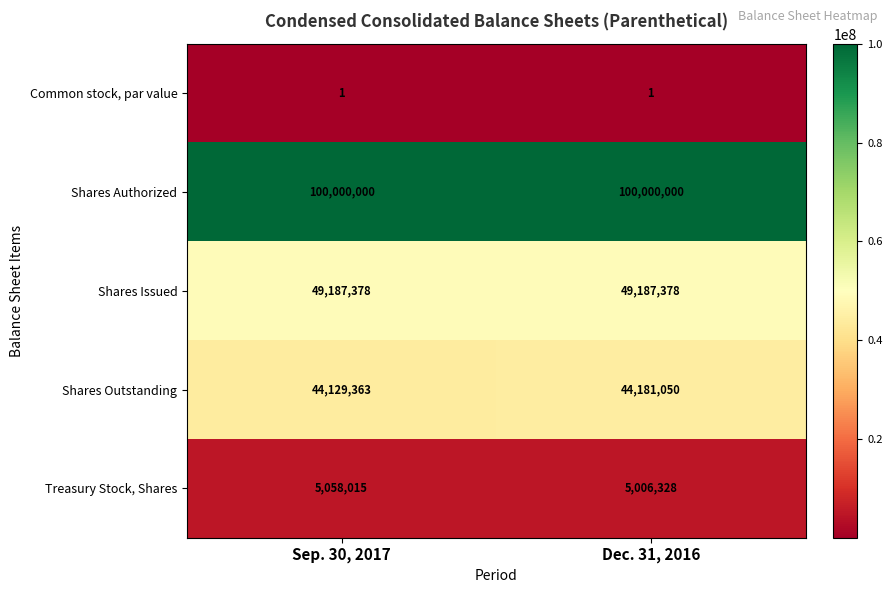

Reading right to left, list all the values displayed in this chart.

Common stock, par value: Dec. 31, 2016=1	Sep. 30, 2017=1
Shares Authorized: Dec. 31, 2016=100000000	Sep. 30, 2017=100000000
Shares Issued: Dec. 31, 2016=49187378	Sep. 30, 2017=49187378
Shares Outstanding: Dec. 31, 2016=44181050	Sep. 30, 2017=44129363
Treasury Stock, Shares: Dec. 31, 2016=5006328	Sep. 30, 2017=5058015